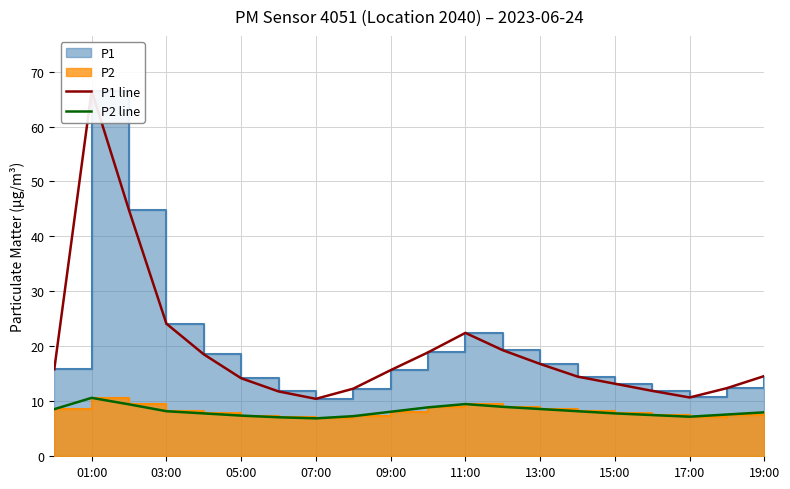

True or false: P1 line and P2 line cross at least once.

False